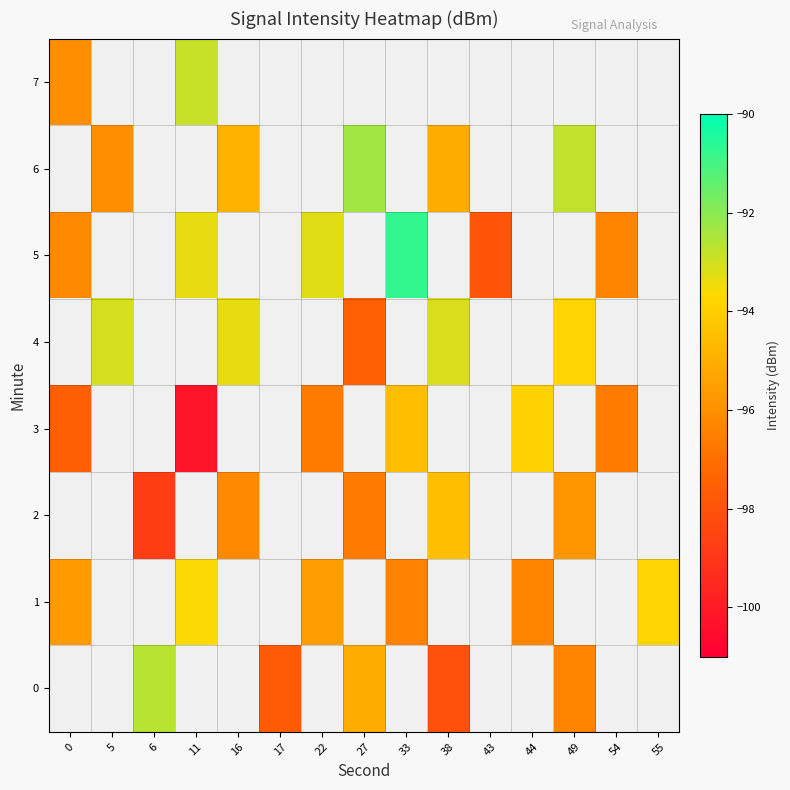

Which has a higher value, 43 or 16?

16